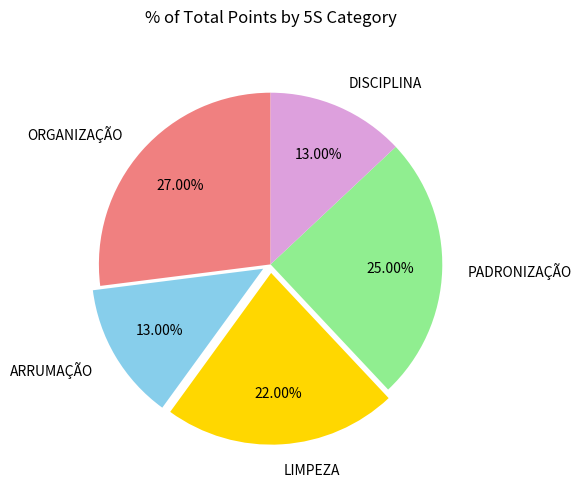

Between PADRONIZAÇÃO and LIMPEZA, which is larger?

PADRONIZAÇÃO